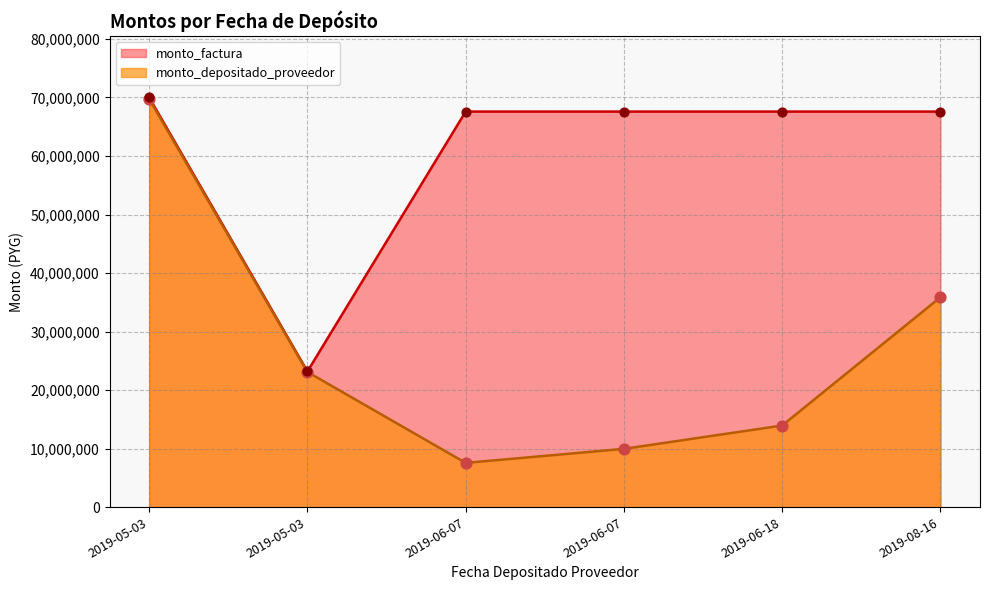

What are all the series names shown in the legend?

monto_factura, monto_depositado_proveedor